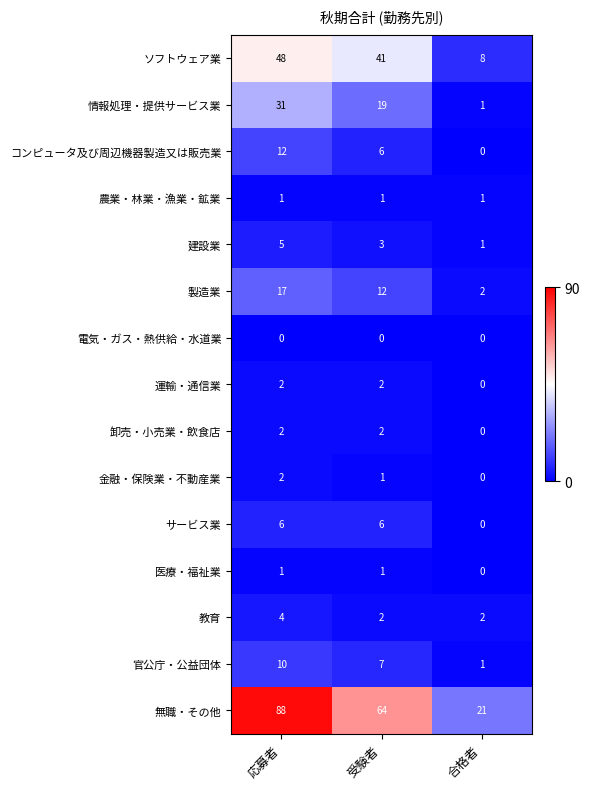

The value of 情報処理・提供サービス業 at 受験者 is 19. True or false?

True